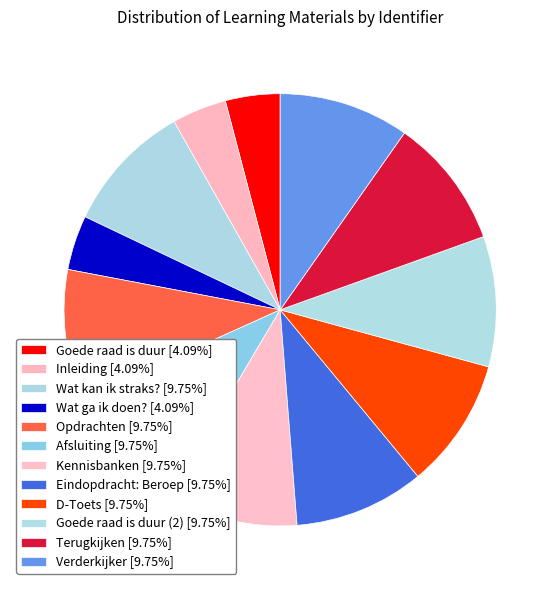

How many segments does this pie chart have?

12